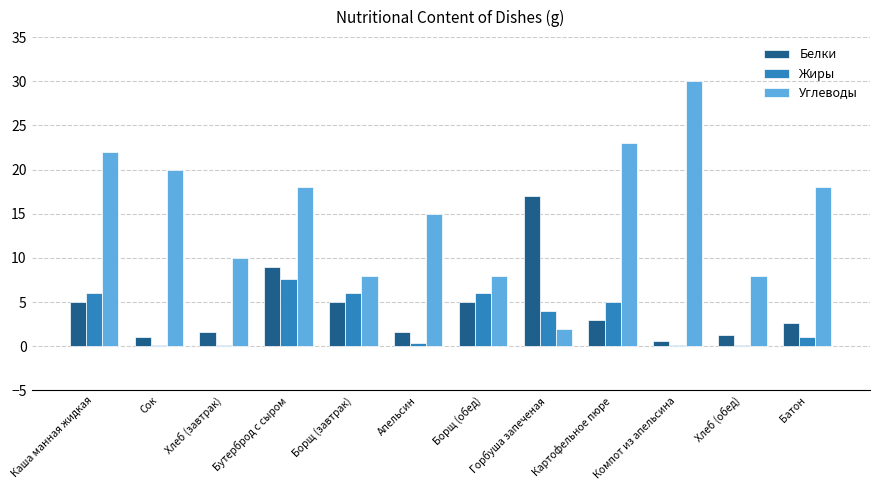

What is the sum of all Белки values?

52.7